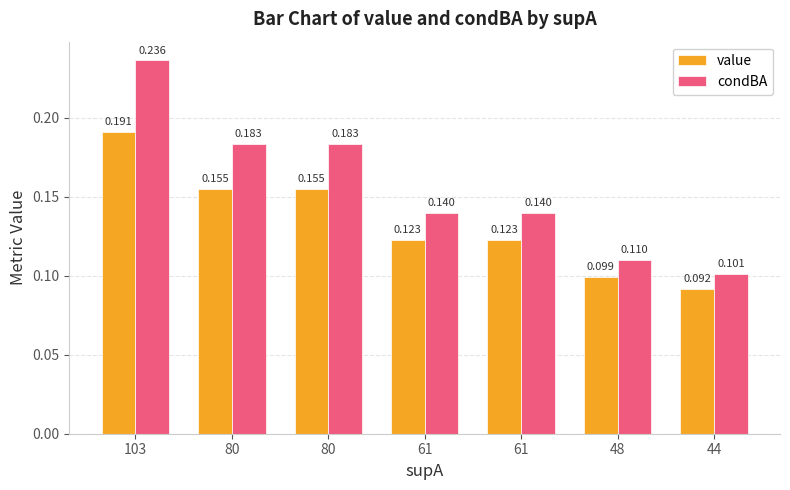

List the series in order of their overall mean, lowest first.

value, condBA